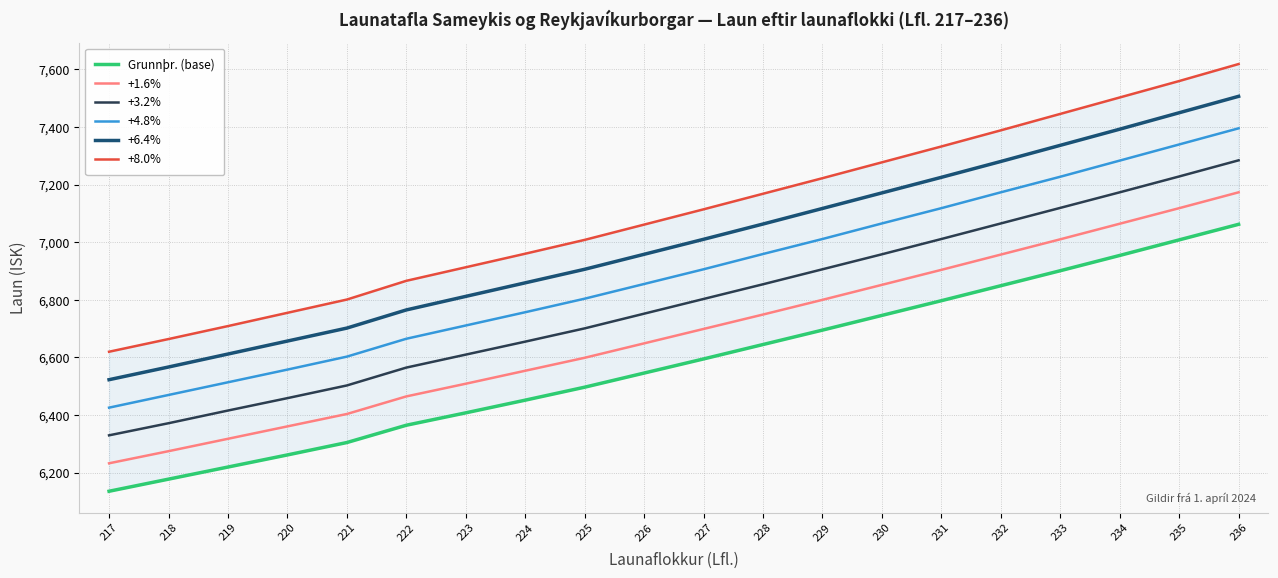

Reading left to right, extract all data points from this chart.

Grunnþr. (base): 217=6136	218=6178	219=6220	220=6262	221=6305	222=6365	223=6408	224=6452	225=6497	226=6546	227=6595	228=6645	229=6695	230=6746	231=6797	232=6849	233=6901	234=6954	235=7008	236=7062
+1.6%: 217=6233	218=6275	219=6318	220=6361	221=6404	222=6465	223=6509	224=6554	225=6599	226=6649	227=6699	228=6749	229=6800	230=6852	231=6904	232=6957	233=7010	234=7064	235=7118	236=7173
+3.2%: 217=6330	218=6372	219=6416	220=6459	221=6503	222=6565	223=6610	224=6655	225=6701	226=6752	227=6803	228=6854	229=6906	230=6958	231=7011	232=7065	233=7119	234=7173	235=7228	236=7284
+4.8%: 217=6426	218=6470	219=6514	220=6558	221=6603	222=6665	223=6711	224=6757	225=6804	226=6855	227=6906	228=6959	229=7011	230=7065	231=7118	232=7173	233=7227	234=7283	235=7339	236=7395
+6.4%: 217=6523	218=6567	219=6612	220=6657	221=6702	222=6765	223=6812	224=6859	225=6906	226=6958	227=7010	228=7063	229=7117	230=7171	231=7225	232=7280	233=7336	234=7392	235=7449	236=7506
+8.0%: 217=6620	218=6664	219=6709	220=6755	221=6801	222=6866	223=6913	224=6960	225=7008	226=7061	227=7114	228=7168	229=7222	230=7277	231=7332	232=7388	233=7445	234=7502	235=7559	236=7618